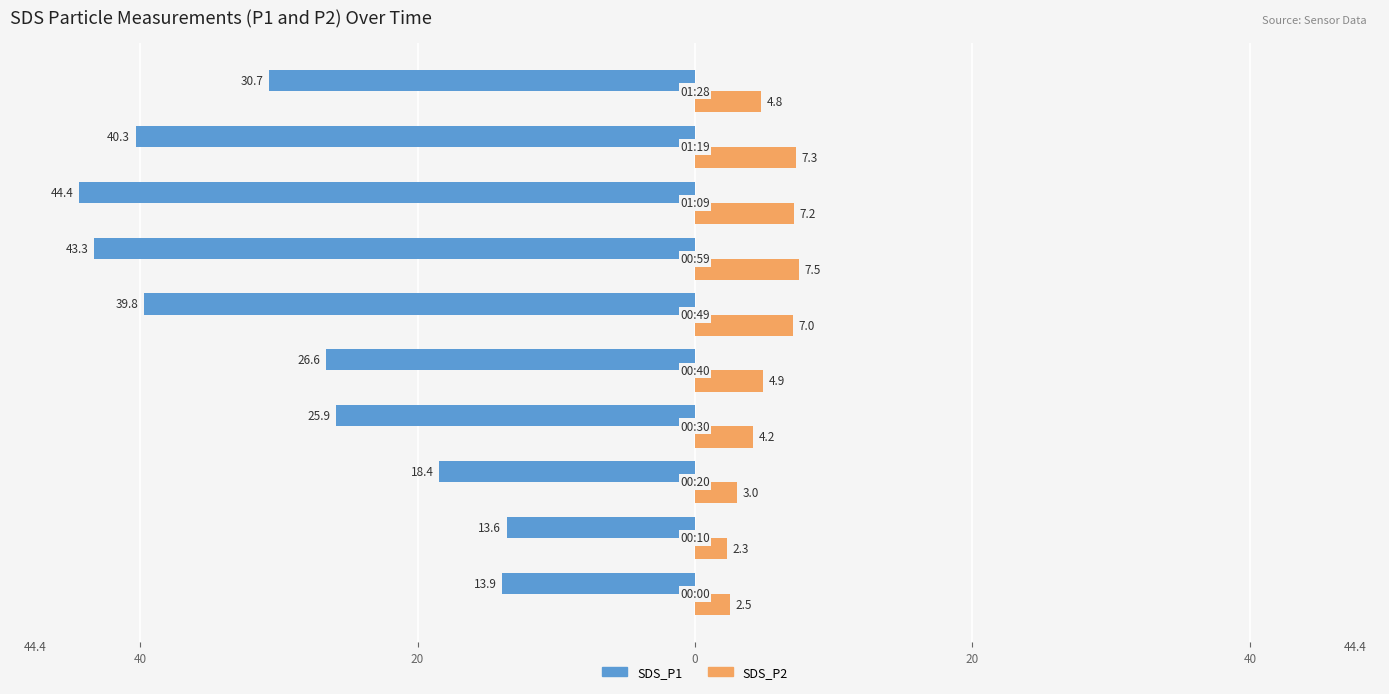

What are all the series names shown in the legend?

SDS_P1, SDS_P2